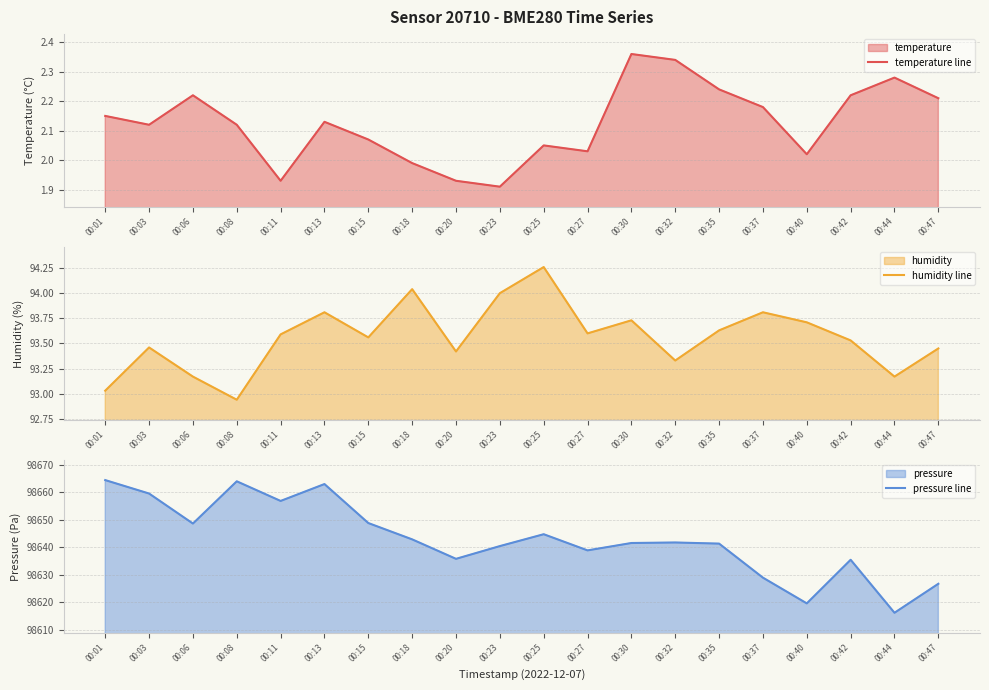

Which series has the widest spread of values?

pressure line